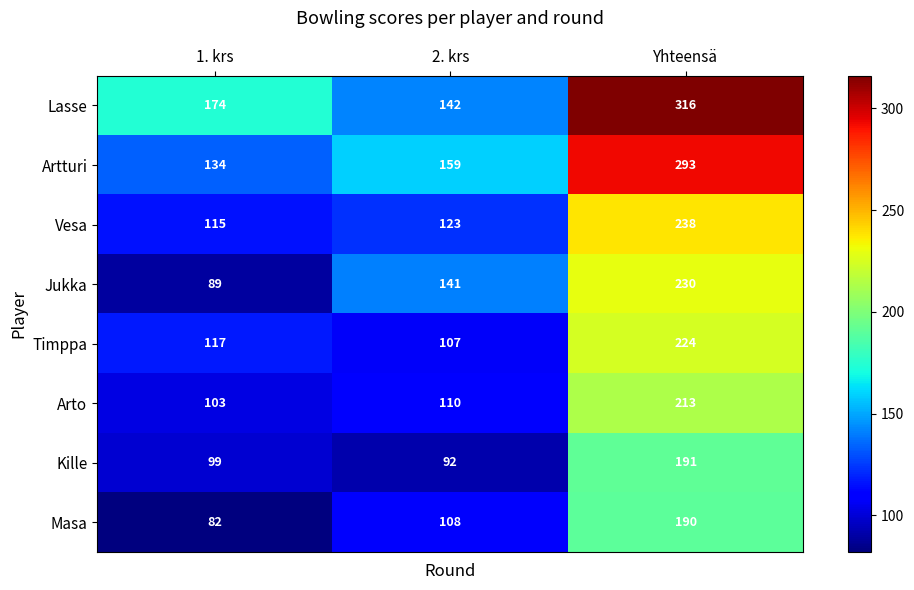

What is the minimum value for Kille?

92